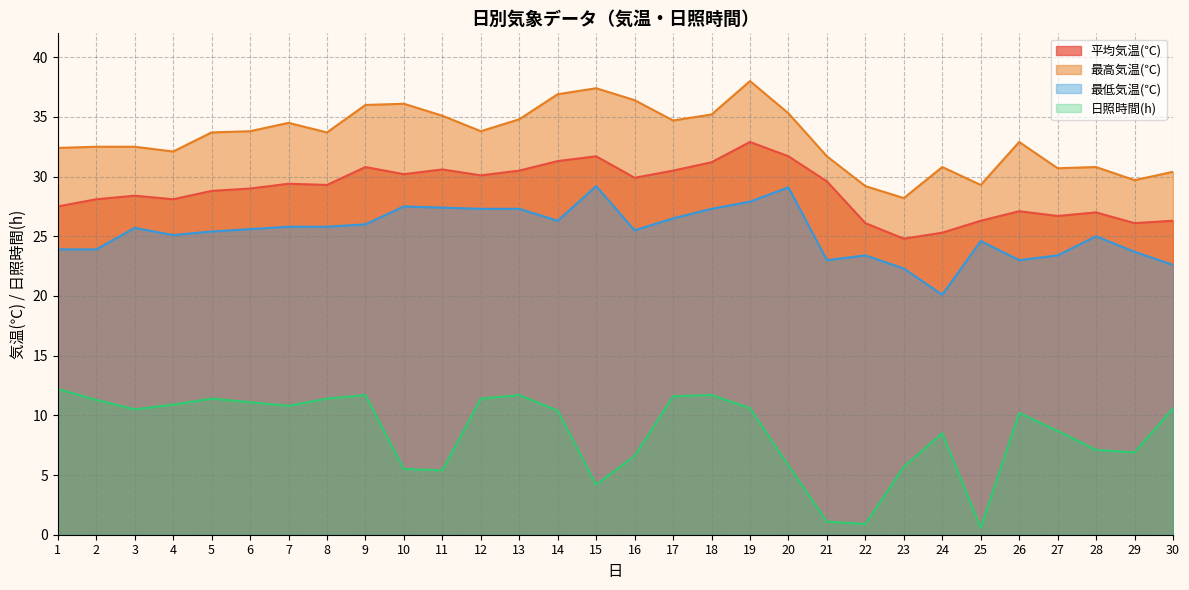

What is the difference between the maximum and minimum values in the 日照時間(h) series?

11.6